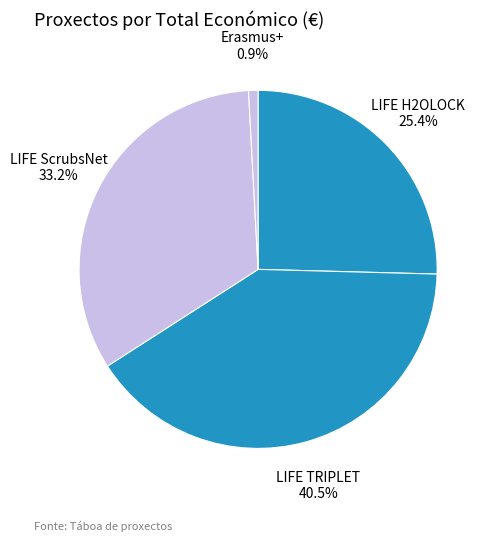

Combined, what portion of the pie is LIFE H2OLOCK and LIFE TRIPLET?

65.9%